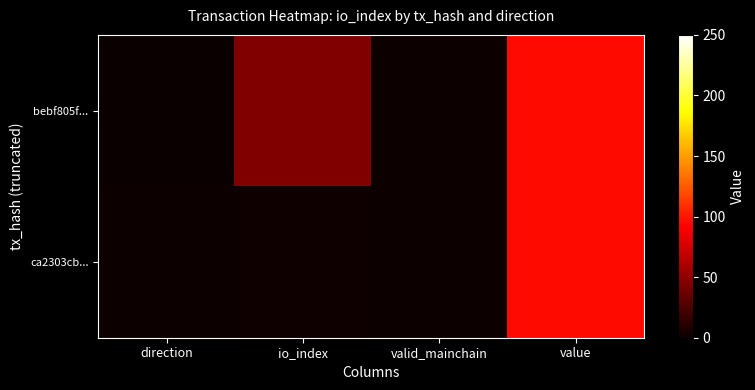

What is the spread (max minus min) of values at direction?

2.0